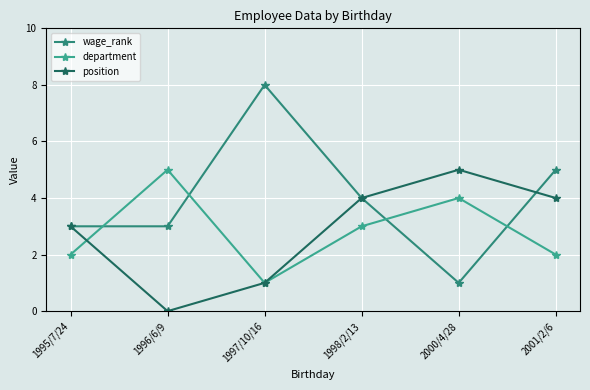

Which series has the widest spread of values?

wage_rank